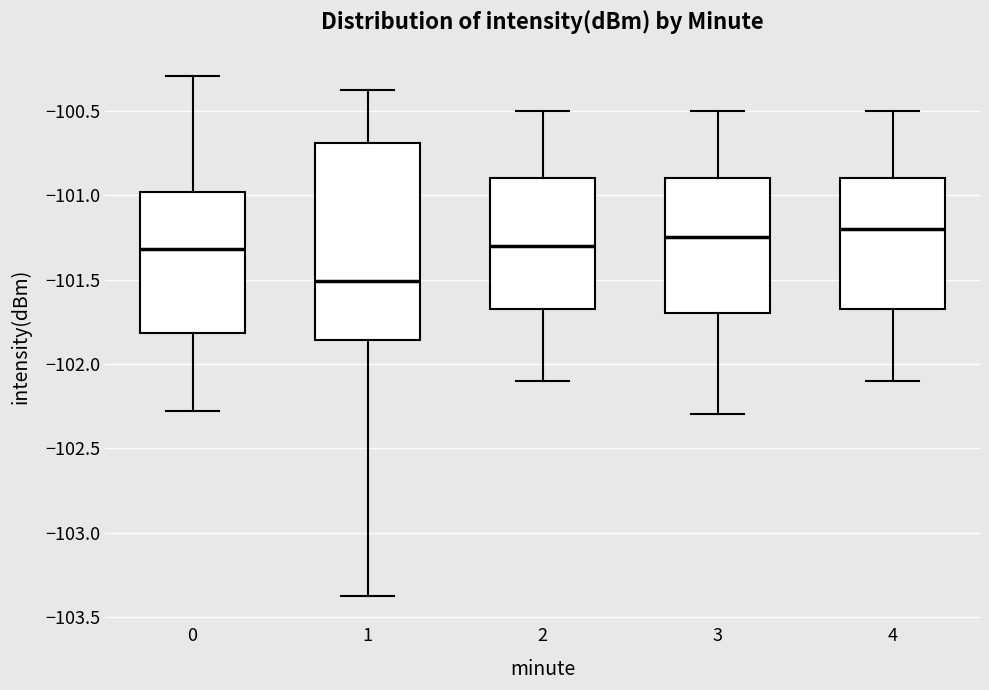

Reading left to right, transcribe this box plot: for each box, give where its median line is, the range the box spans, and where its two whiskers end, as read against the y-axis. The values are not printed on the chart, so give them approximately, as read against the axis.

0: median -101.30, box -101.80 to -101.00, whiskers -102.30 to -100.30
1: median -101.50, box -101.85 to -100.70, whiskers -103.40 to -100.35
2: median -101.30, box -101.65 to -100.90, whiskers -102.10 to -100.50
3: median -101.25, box -101.70 to -100.90, whiskers -102.30 to -100.50
4: median -101.20, box -101.65 to -100.90, whiskers -102.10 to -100.50